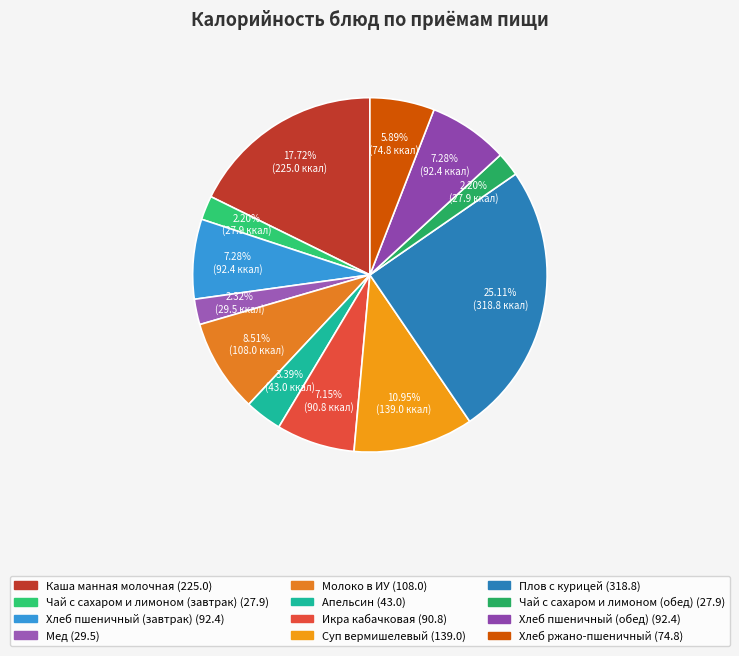

Which slice is the largest?

Плов с курицей